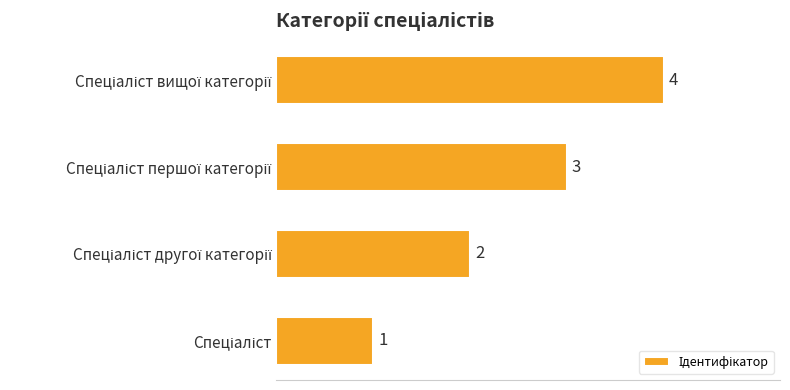

What is the sum of all values?

10